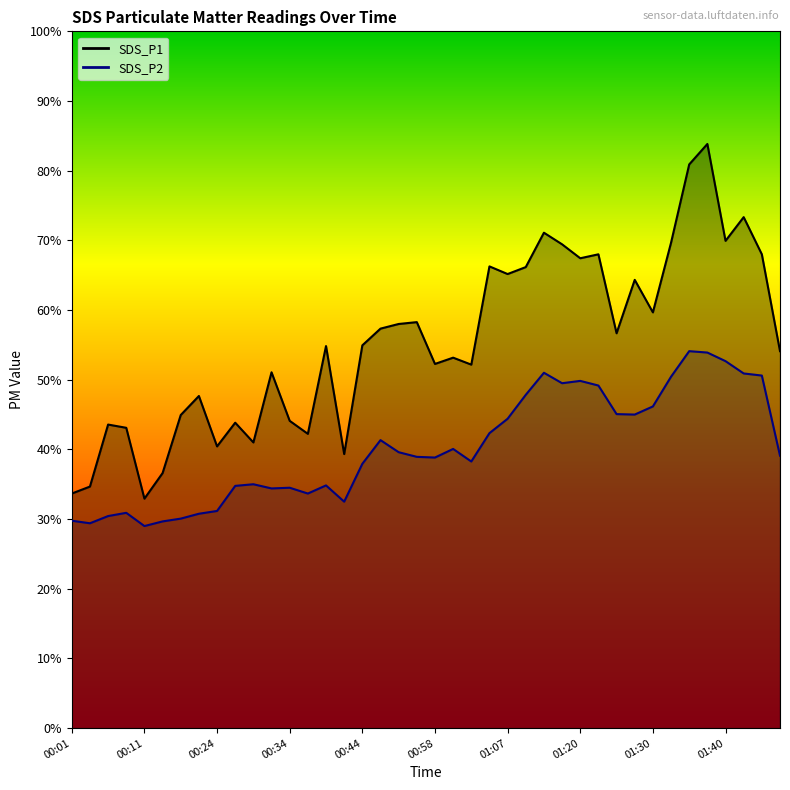

List the labels in order of SDS_P1 value, smallest first.

00:11, 00:01, 00:04, 00:14, 00:42, 00:24, 00:29, 00:37, 00:09, 00:06, 00:27, 00:34, 00:16, 00:19, 00:31, 01:02, 00:58, 01:00, 01:48, 00:39, 00:44, 01:25, 00:47, 00:49, 00:55, 01:30, 01:28, 01:07, 01:10, 01:05, 01:20, 01:23, 01:45, 01:15, 01:33, 01:40, 01:12, 01:43, 01:35, 01:38